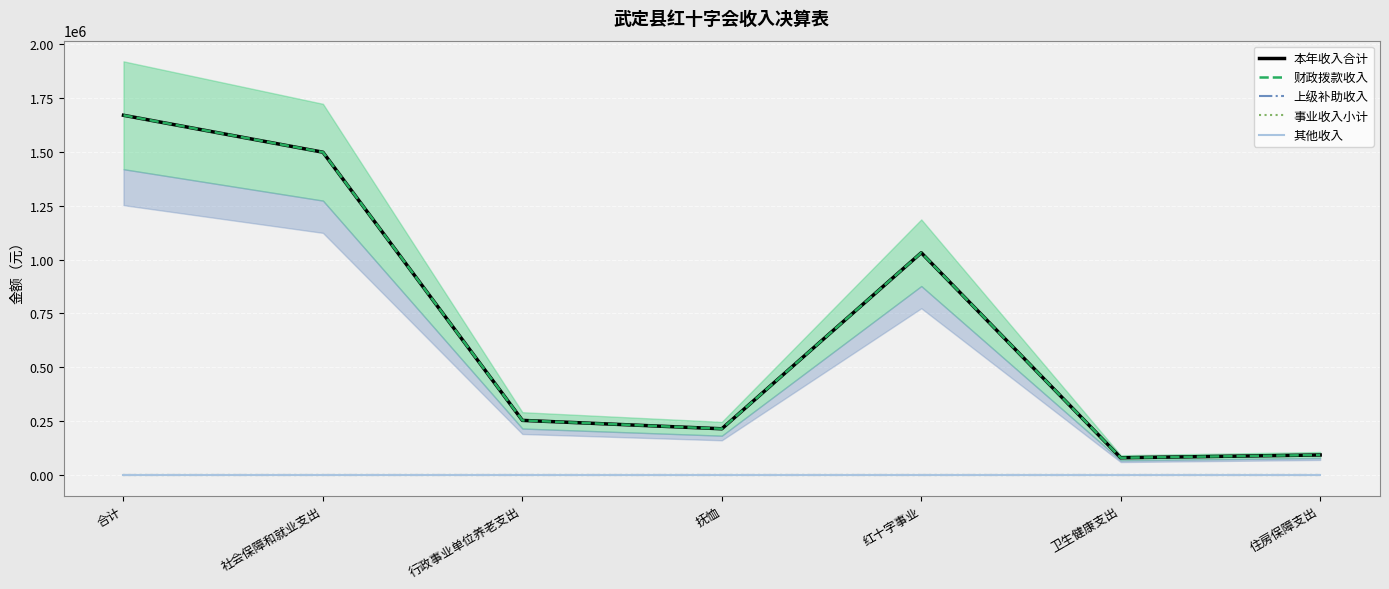

How many distinct data groups are displayed?

5